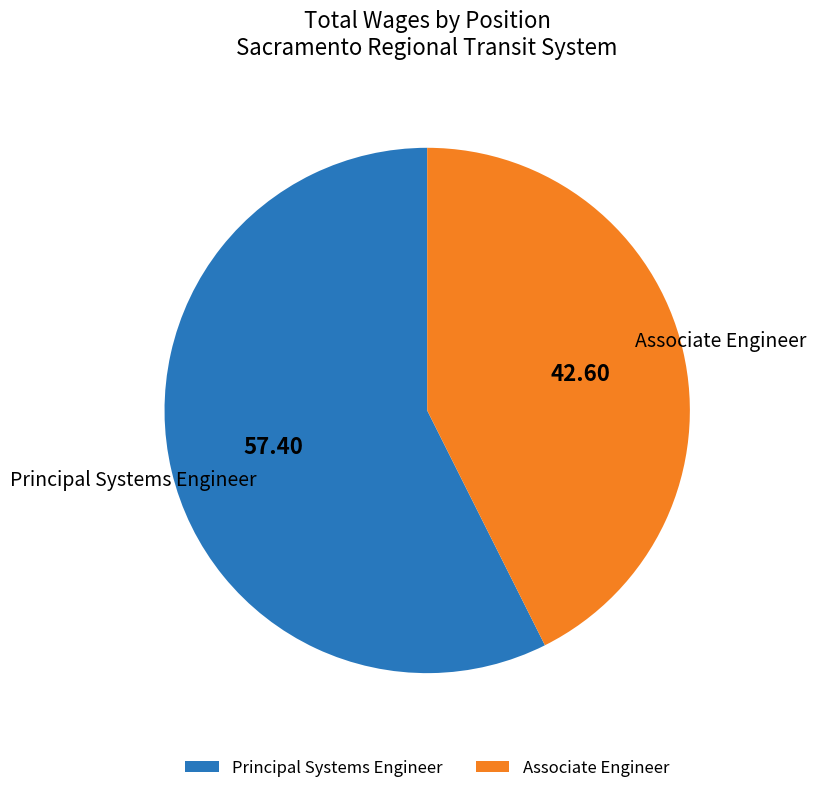

How many slices are in this pie chart?

2